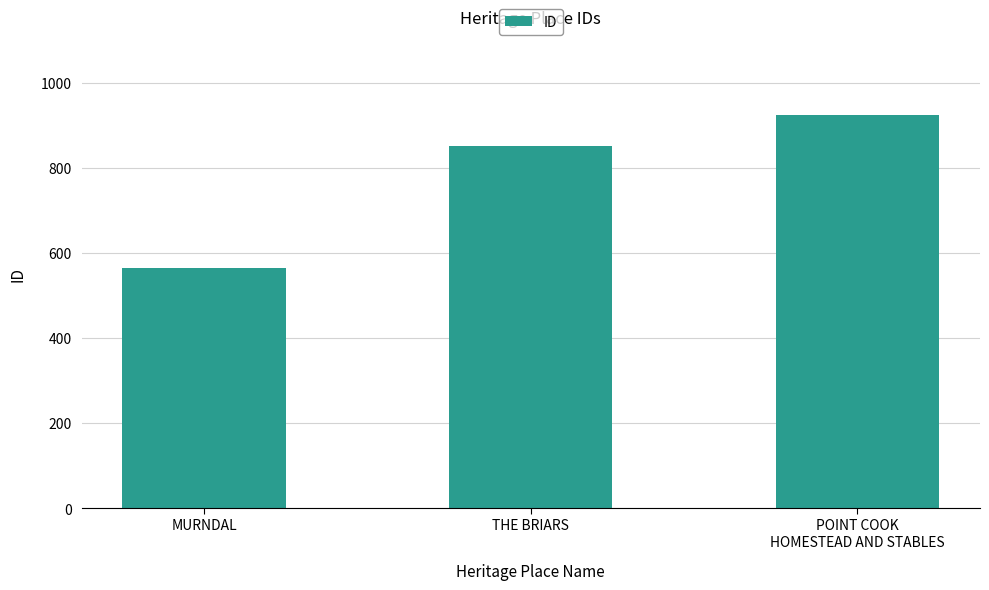

How many series are shown in this chart?

1